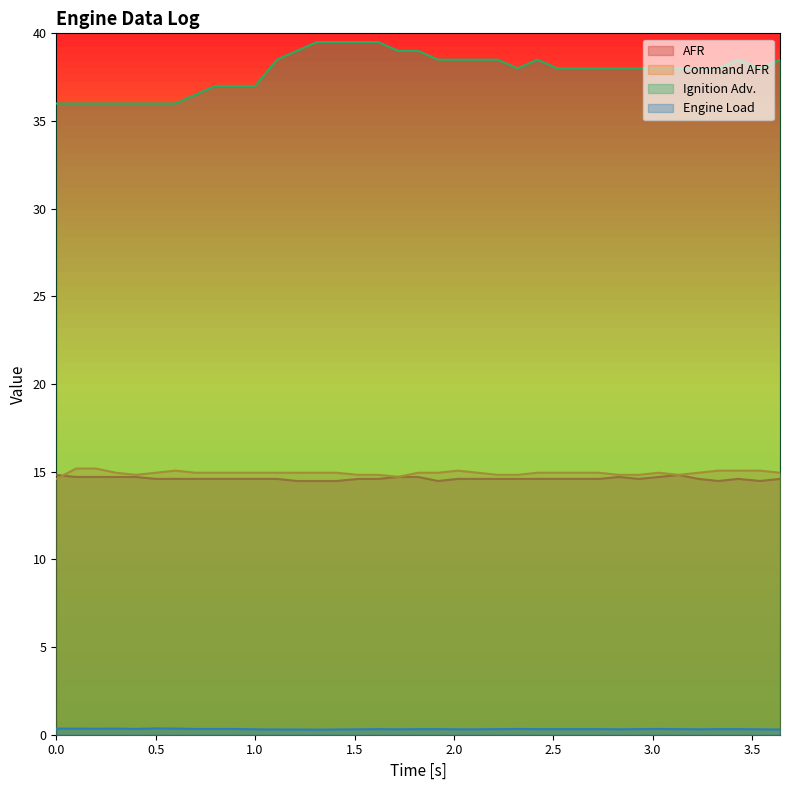

What is the total value across all series at 1.62?

69.2